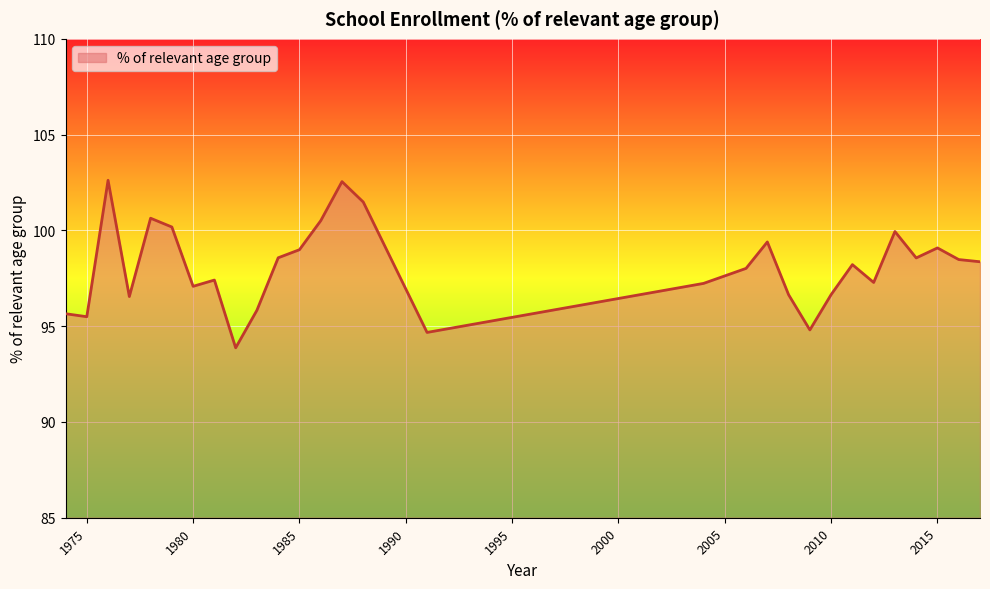

What is the maximum value shown in the chart?

102.6